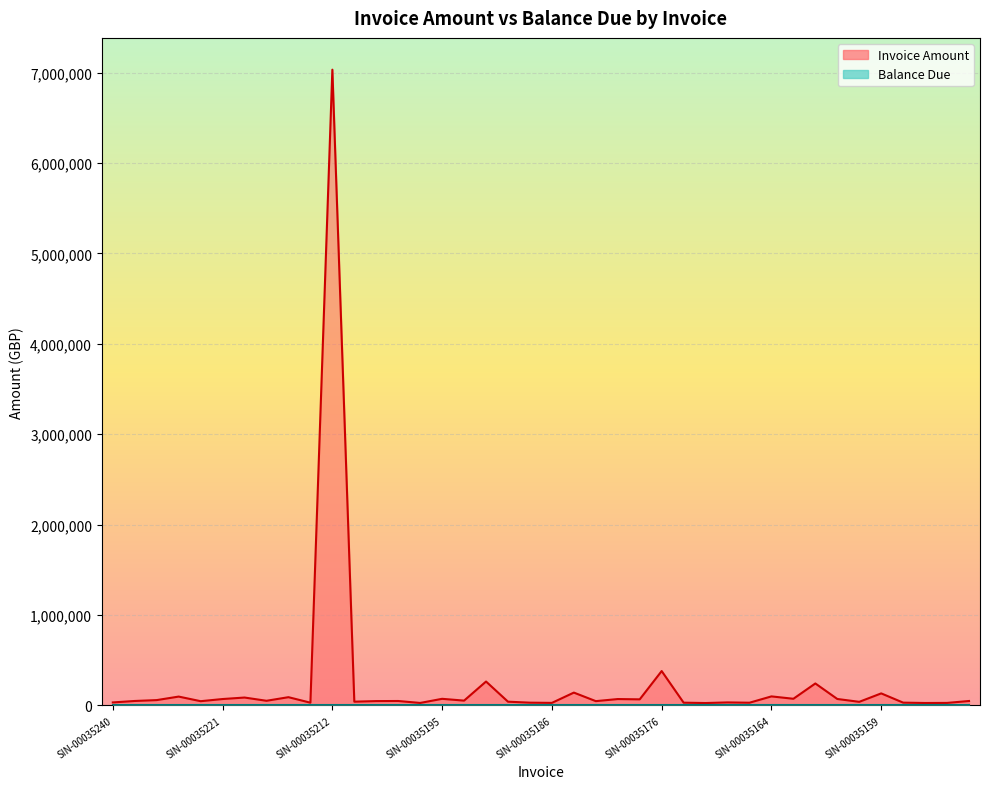

How many categories are shown in the chart?

40